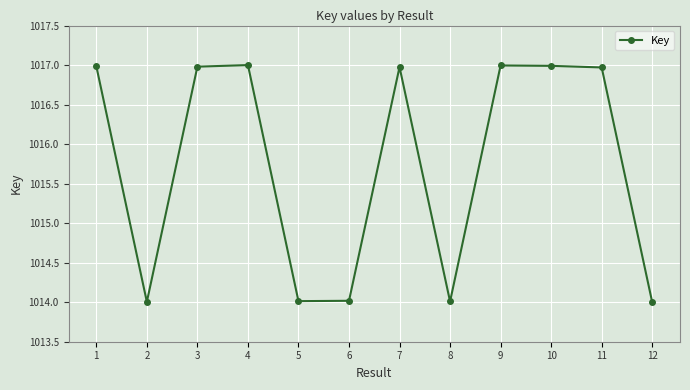

The value at 12 is 308.3. True or false?

False